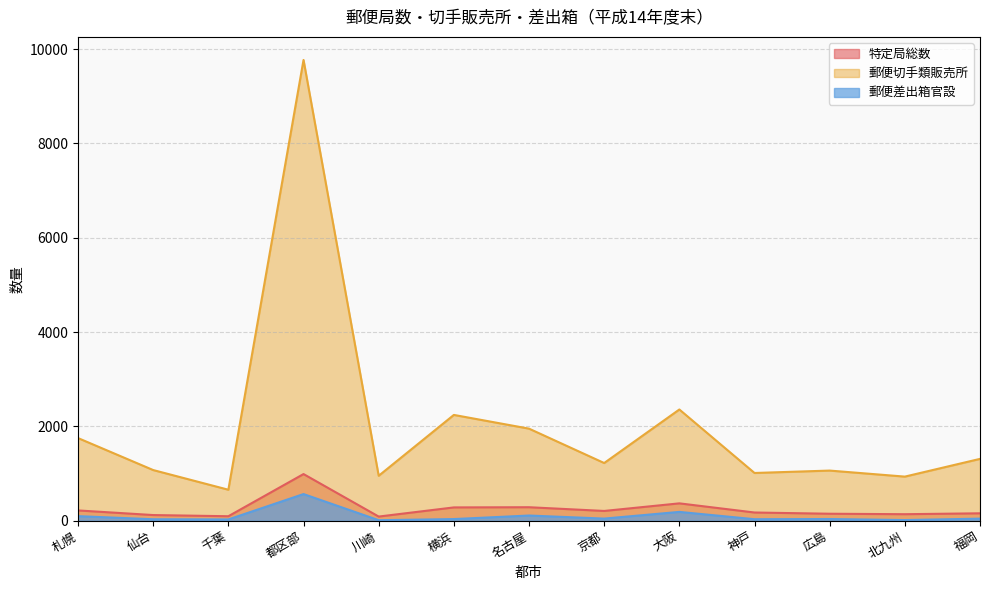

What is the sum of all 郵便差出箱官設 values?

1234